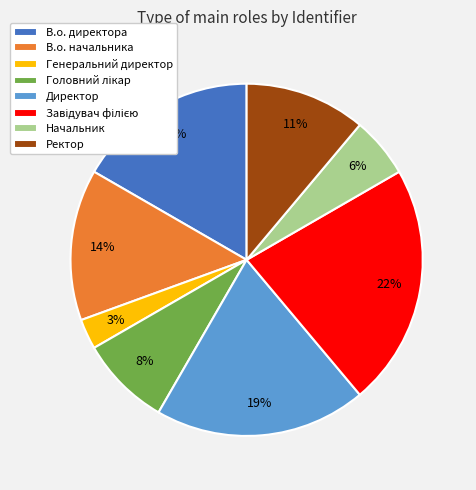

Do Начальник and Ректор together represent more than half of the pie?

No